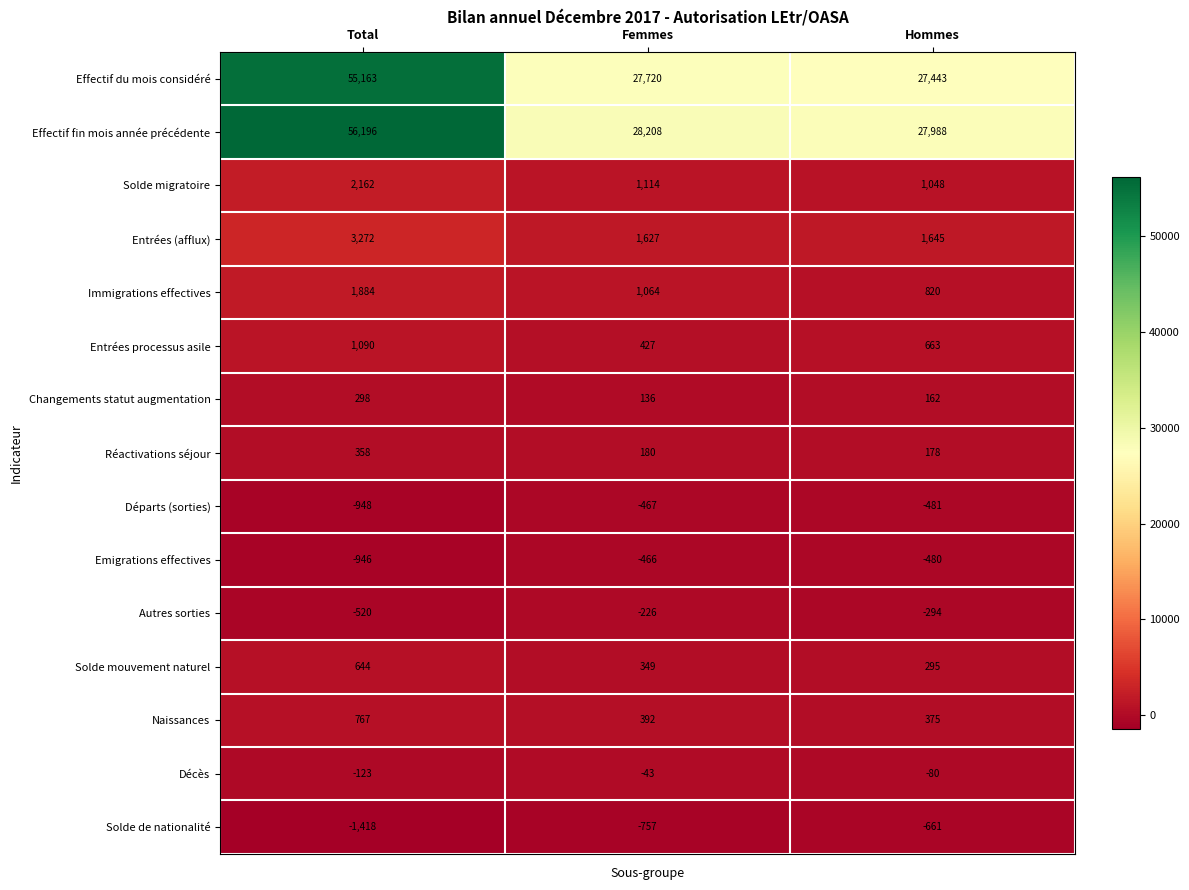

What is the sum of all Réactivations séjour values?

716